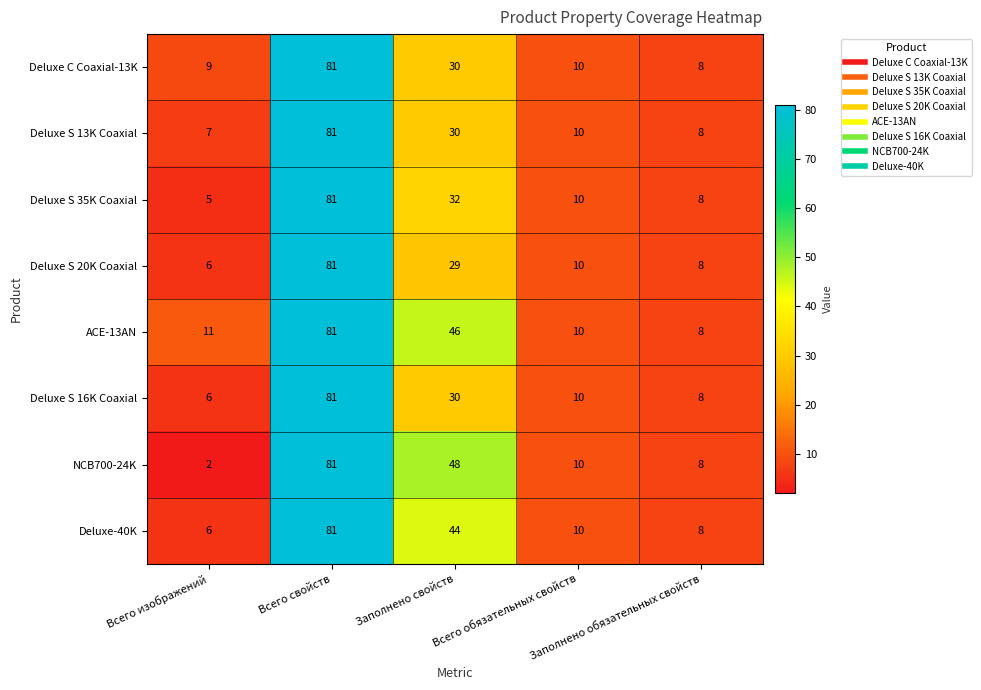

What is the minimum value shown in the chart?

2